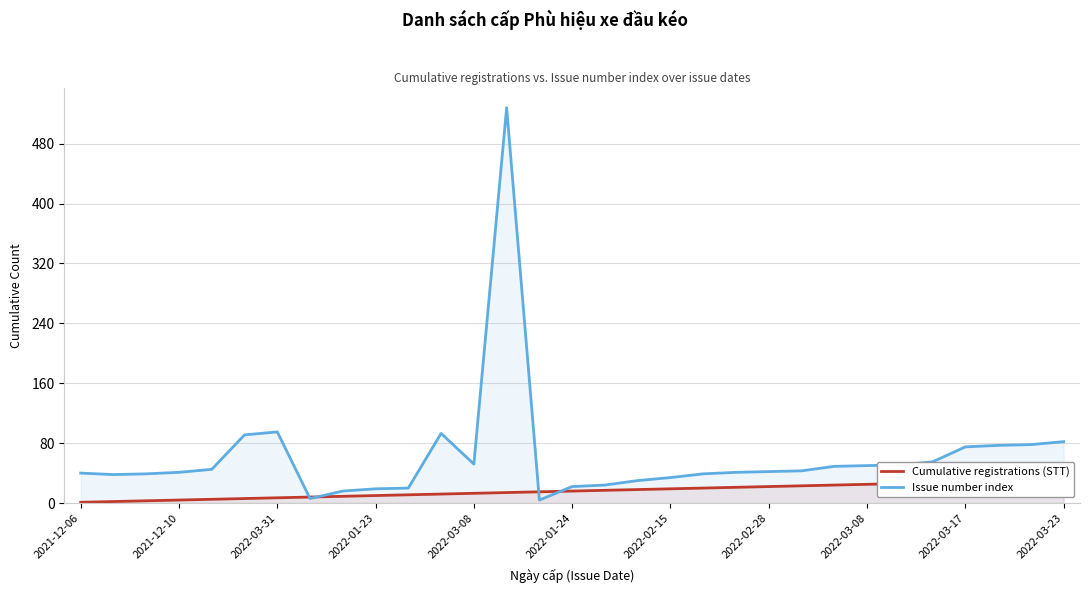

What is the difference between the second highest and second lowest values in the Issue number index series?

89